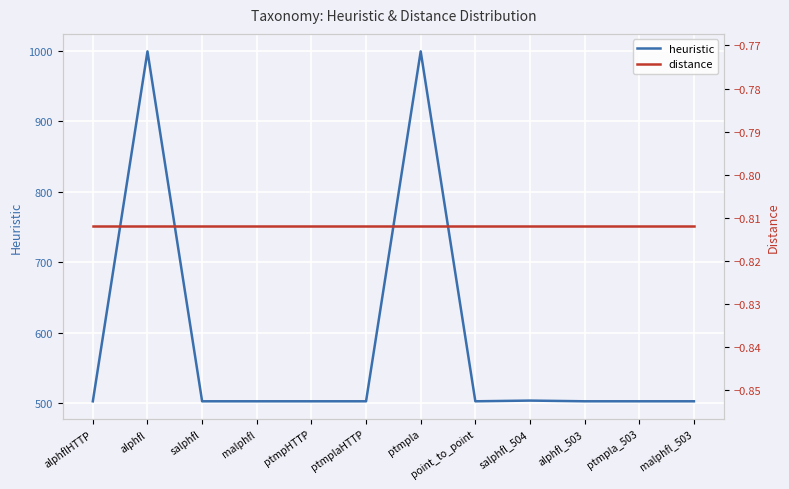

Is it true that heuristic equals 787.0 at point_to_point?

False